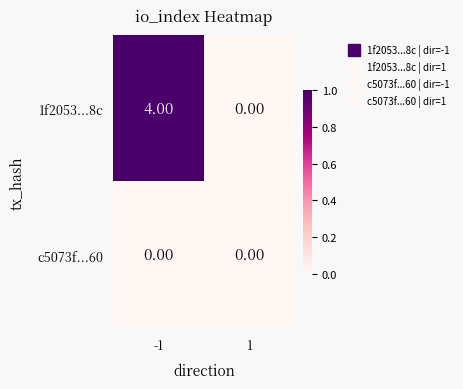

What is the total value across all series at -1?

4